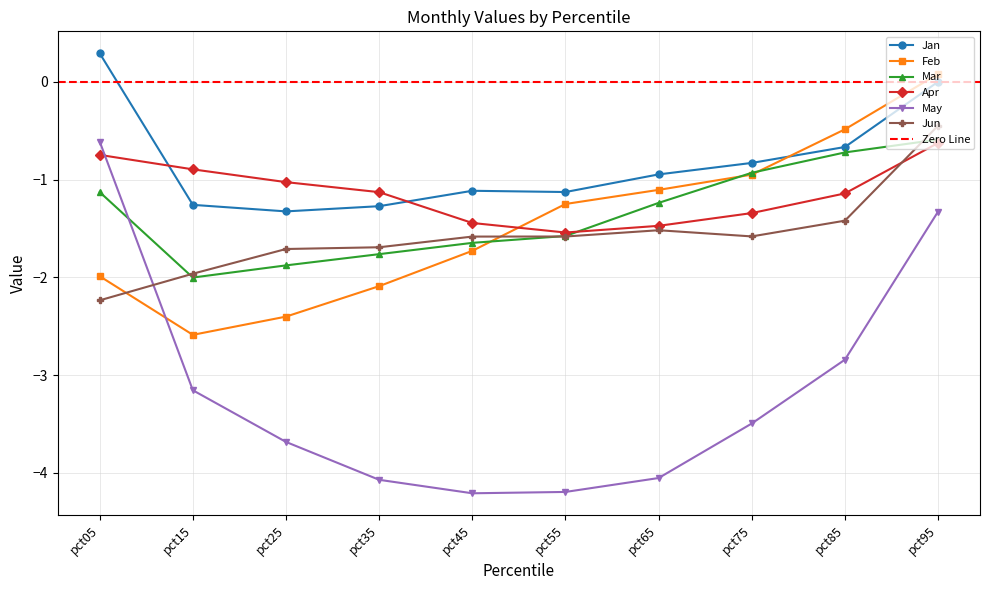

Is this an area chart (filled region under the line)?

No